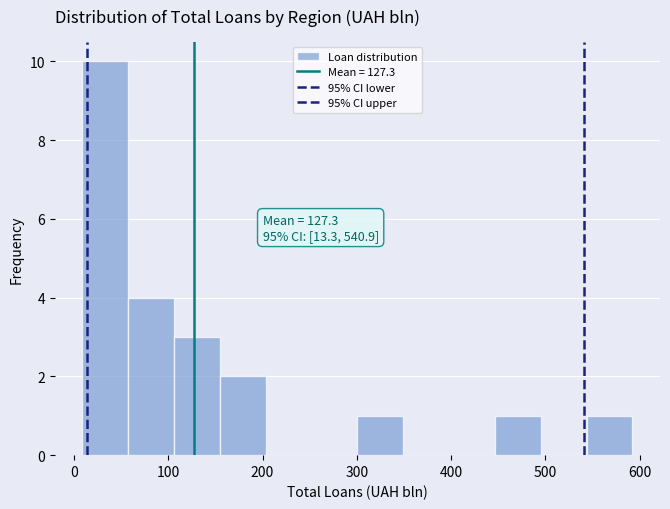

Over which range of the x-axis is the bar tallest?

10 to 60